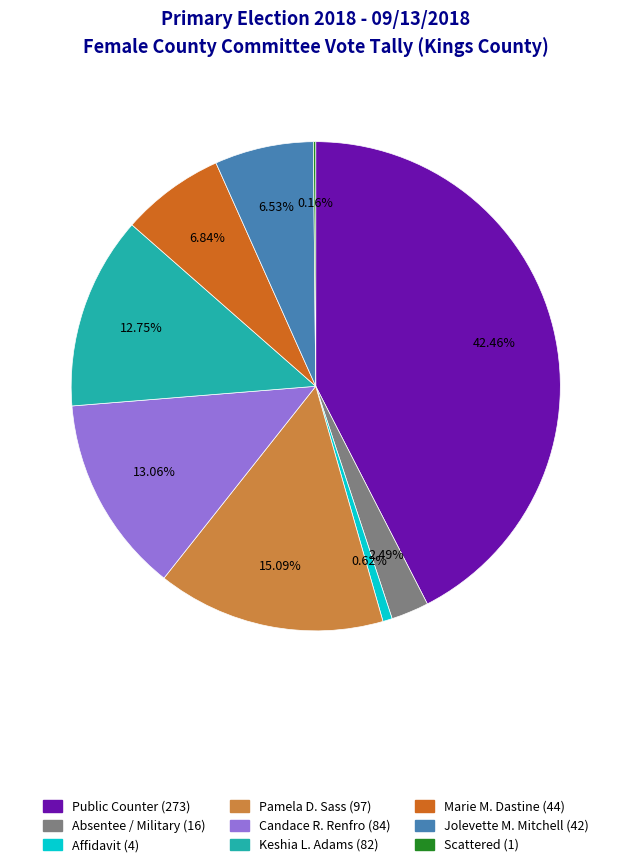

Is there a majority slice in this chart?

No